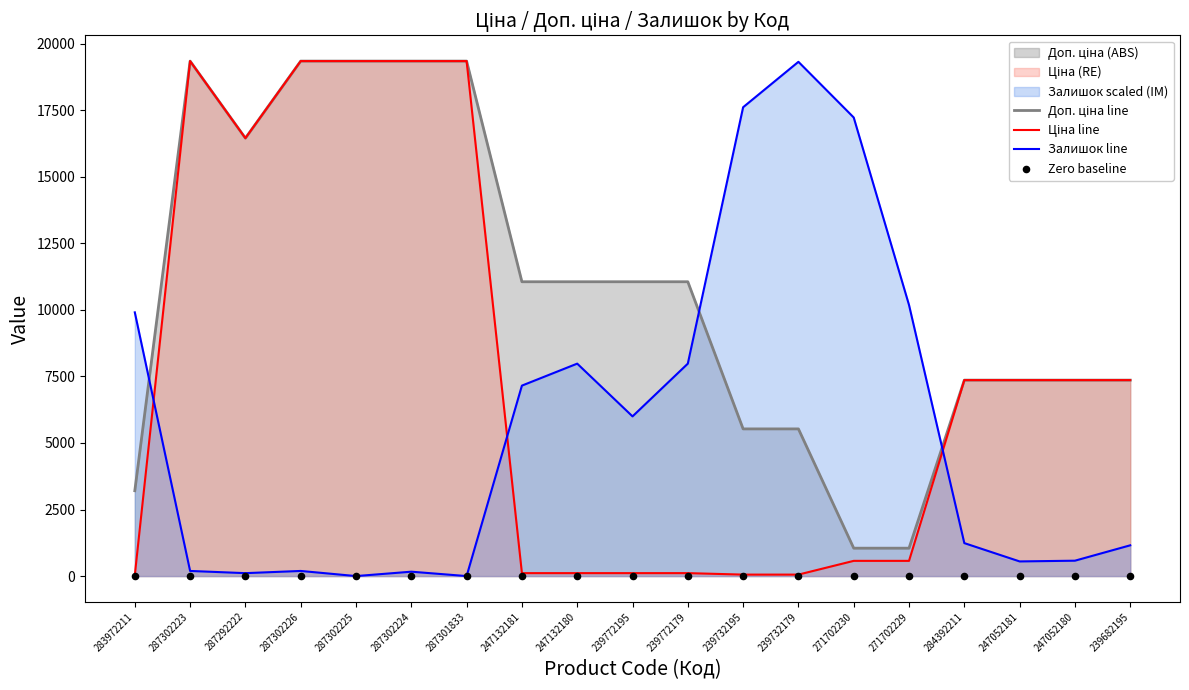

Which series reaches the maximum Y coordinate?

Доп. ціна line